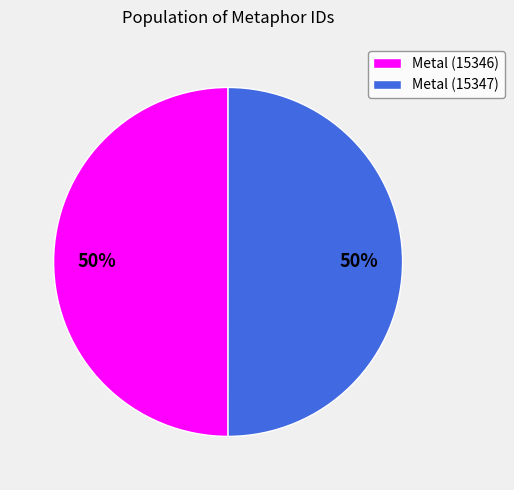

How many segments does this pie chart have?

2